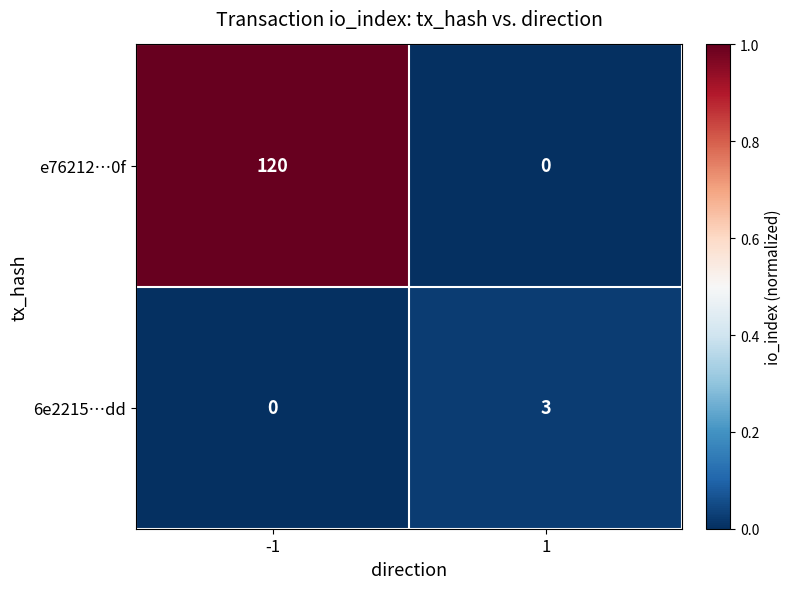

Between -1 and 1, which series saw the biggest shift?

e76212…0f